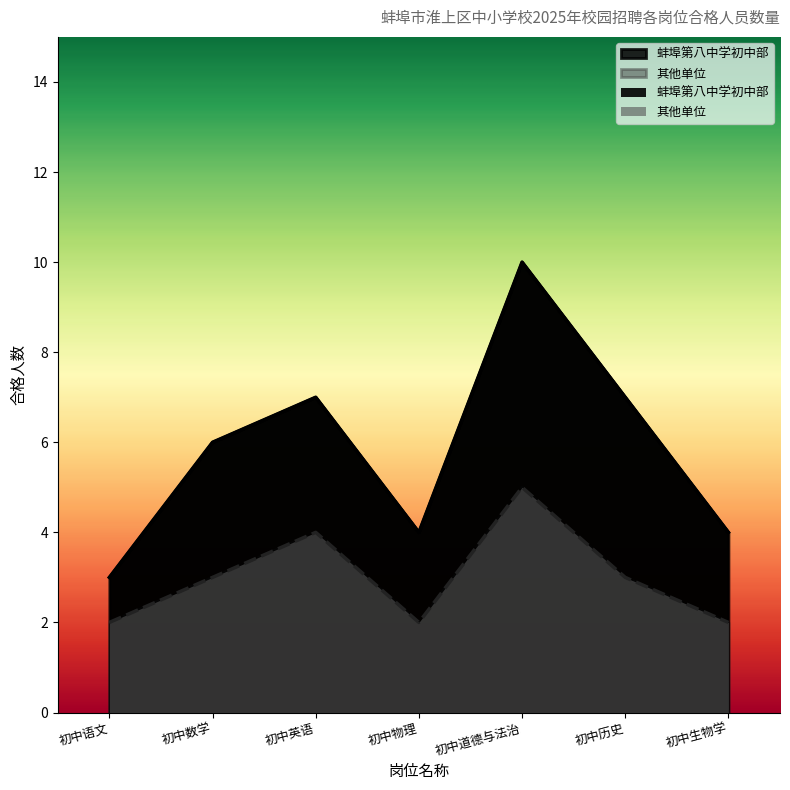

What is the spread (max minus min) of values at 初中道德与法治?

5